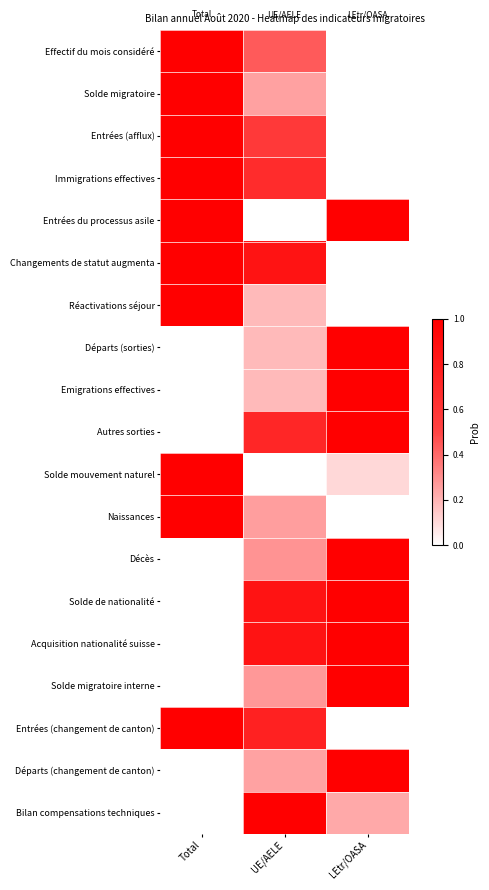

How many distinct data groups are displayed?

19